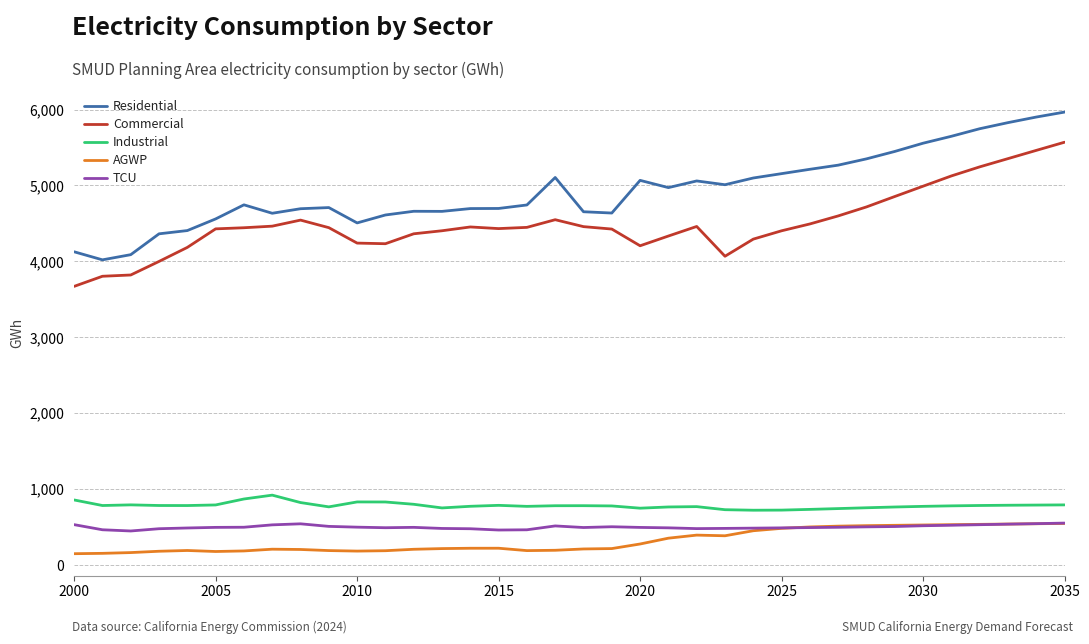

True or false: Residential and Commercial intersect in this chart.

False